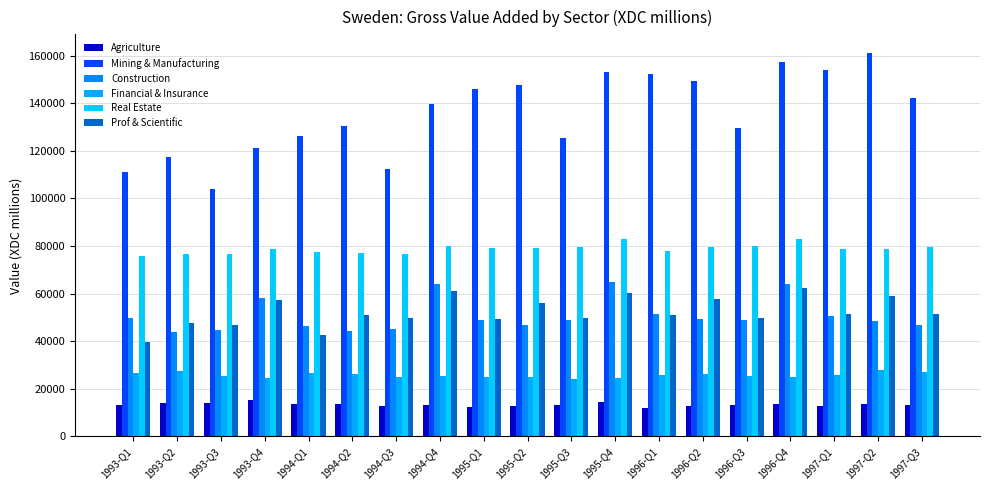

Reading right to left, what are all the values shown in this chart?

Agriculture: 1997-Q3=13229	1997-Q2=13732	1997-Q1=12728	1996-Q4=13642	1996-Q3=13163	1996-Q2=12988	1996-Q1=12136	1995-Q4=14533	1995-Q3=13319	1995-Q2=12864	1995-Q1=12211	1994-Q4=13166	1994-Q3=12959	1994-Q2=13698	1994-Q1=13488	1993-Q4=15199	1993-Q3=14057	1993-Q2=14249	1993-Q1=13171
Mining & Manufacturing: 1997-Q3=142343	1997-Q2=160899	1997-Q1=153791	1996-Q4=157462	1996-Q3=129506	1996-Q2=149289	1996-Q1=152130	1995-Q4=153158	1995-Q3=125419	1995-Q2=147815	1995-Q1=146074	1994-Q4=139713	1994-Q3=112370	1994-Q2=130636	1994-Q1=126021	1993-Q4=121254	1993-Q3=103794	1993-Q2=117444	1993-Q1=111165
Construction: 1997-Q3=46924	1997-Q2=48445	1997-Q1=50638	1996-Q4=64069	1996-Q3=48993	1996-Q2=49526	1996-Q1=51479	1995-Q4=64686	1995-Q3=48784	1995-Q2=46618	1995-Q1=49070	1994-Q4=63941	1994-Q3=44934	1994-Q2=44204	1994-Q1=46412	1993-Q4=58364	1993-Q3=44561	1993-Q2=43968	1993-Q1=49918
Financial & Insurance: 1997-Q3=27152	1997-Q2=27947	1997-Q1=25912	1996-Q4=24948	1996-Q3=25547	1996-Q2=26228	1996-Q1=25990	1995-Q4=24543	1995-Q3=24170	1995-Q2=24955	1995-Q1=24866	1994-Q4=25445	1994-Q3=24896	1994-Q2=26216	1994-Q1=26637	1993-Q4=24586	1993-Q3=25188	1993-Q2=27338	1993-Q1=26757
Real Estate: 1997-Q3=79537	1997-Q2=78772	1997-Q1=78934	1996-Q4=82995	1996-Q3=79941	1996-Q2=79656	1996-Q1=78081	1995-Q4=82810	1995-Q3=79573	1995-Q2=79126	1995-Q1=78992	1994-Q4=80114	1994-Q3=76760	1994-Q2=76983	1994-Q1=77469	1993-Q4=78861	1993-Q3=76476	1993-Q2=76547	1993-Q1=75975
Prof & Scientific: 1997-Q3=51476	1997-Q2=59025	1997-Q1=51567	1996-Q4=62364	1996-Q3=49920	1996-Q2=57861	1996-Q1=51082	1995-Q4=60442	1995-Q3=49747	1995-Q2=56062	1995-Q1=49415	1994-Q4=60991	1994-Q3=49811	1994-Q2=51089	1994-Q1=42659	1993-Q4=57357	1993-Q3=46660	1993-Q2=47543	1993-Q1=39805